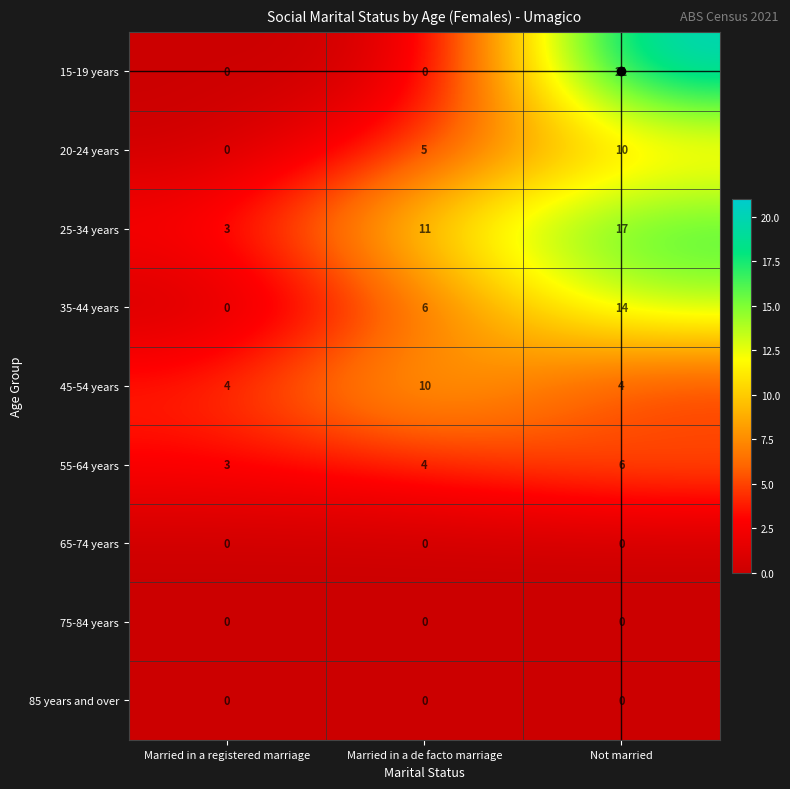

What is the sum of the 35-44 years values at Not married and Married in a registered marriage?

14